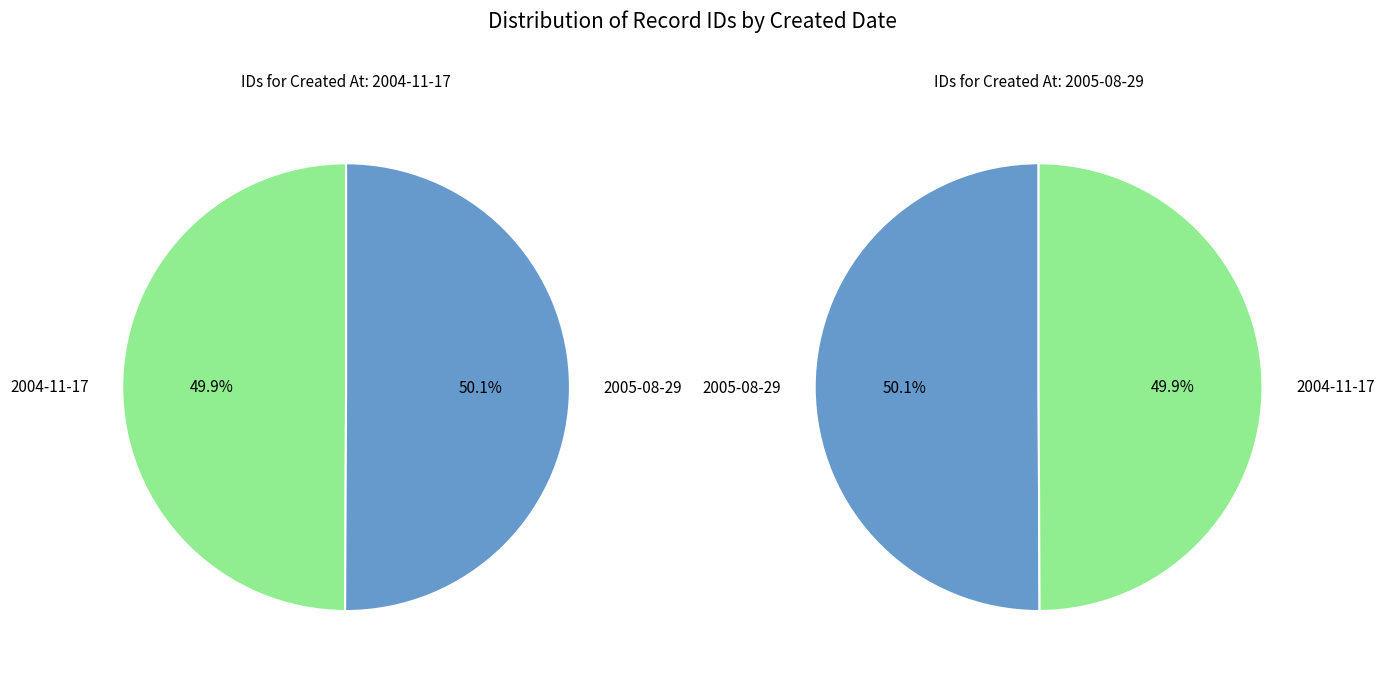

Is there any slice that represents more than half of the pie?

Yes